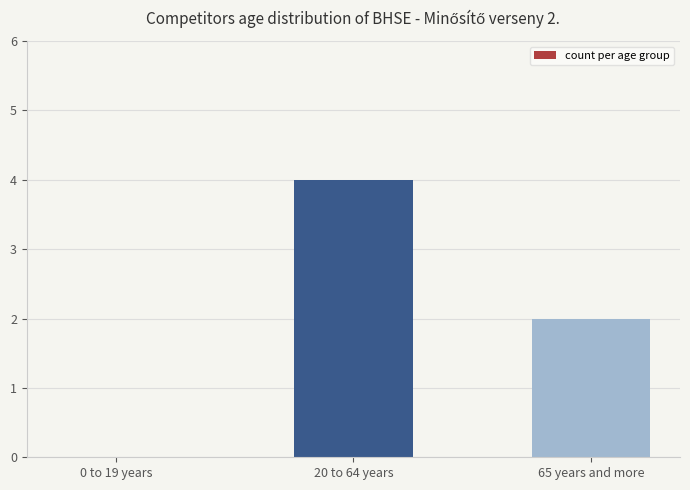

Approximately how many times larger is the value at 65 years and more compared to 20 to 64 years?

0.5